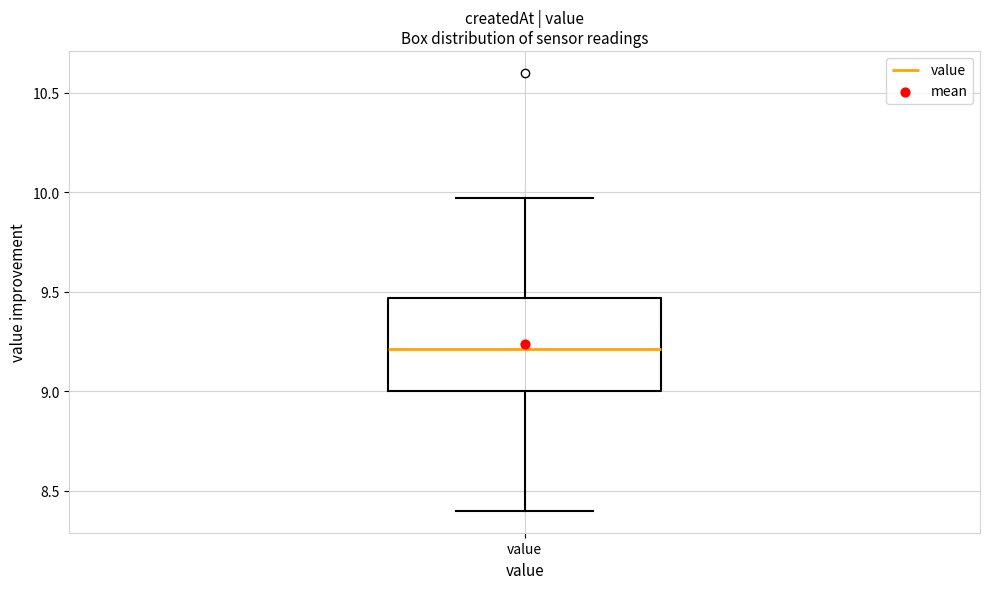

Where does the lower whisker of the box for value end on the y-axis? The values are not printed on the chart, so give them approximately, as read against the axis.

8.40